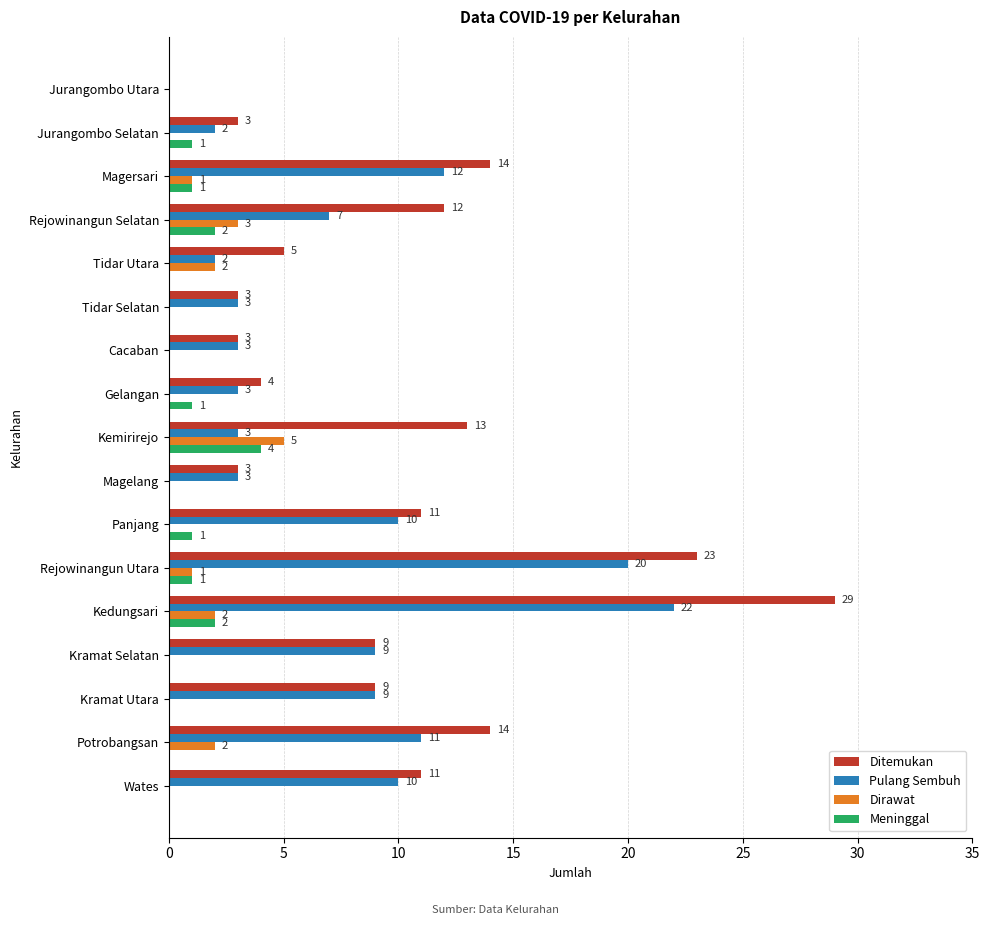

True or false: Pulang Sembuh has a value of 3 at Tidar Selatan.

True